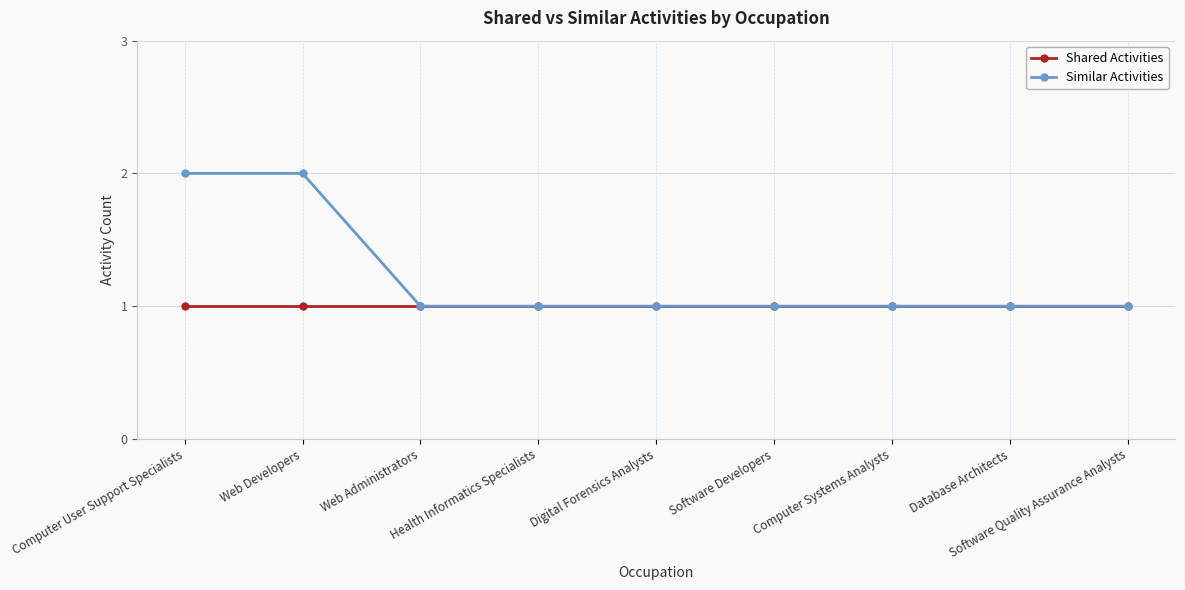

List the series in order of their overall mean, lowest first.

Shared Activities, Similar Activities